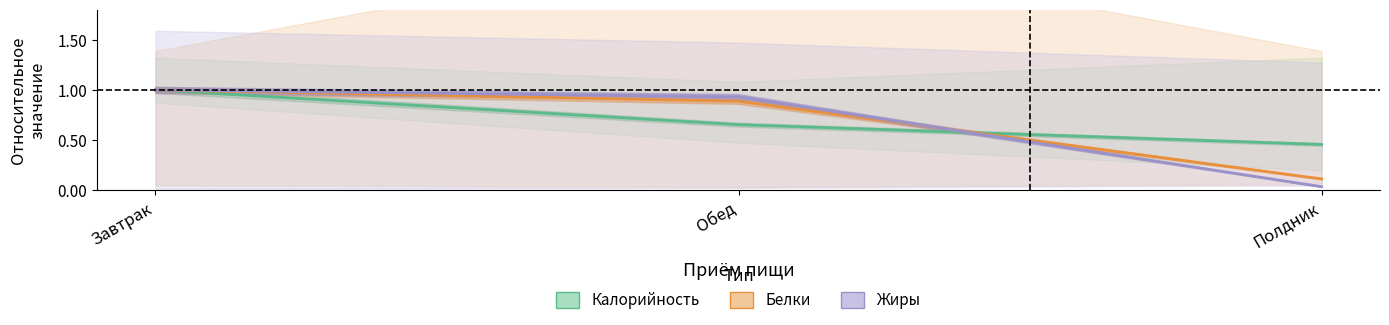

What is the total value across all series at Завтрак?

3.0